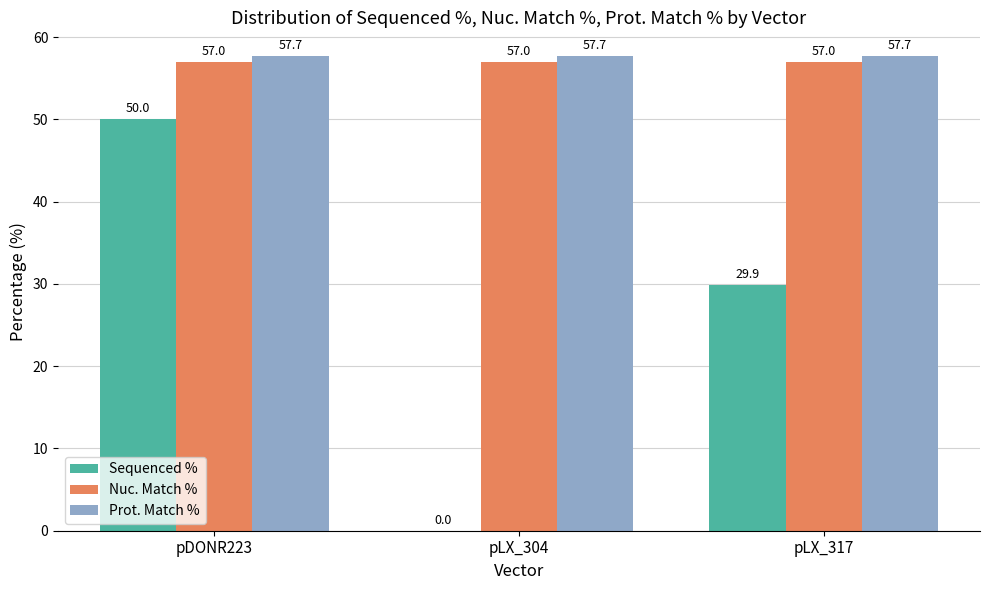

What is the maximum value shown in the chart?

57.7